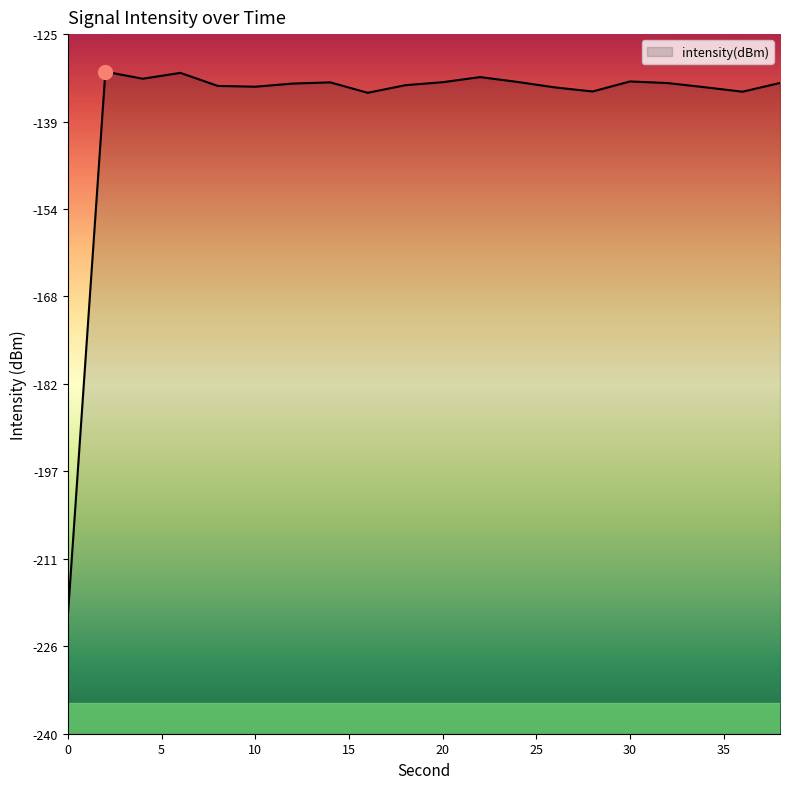

At which category does the data reach its first local peak?

2